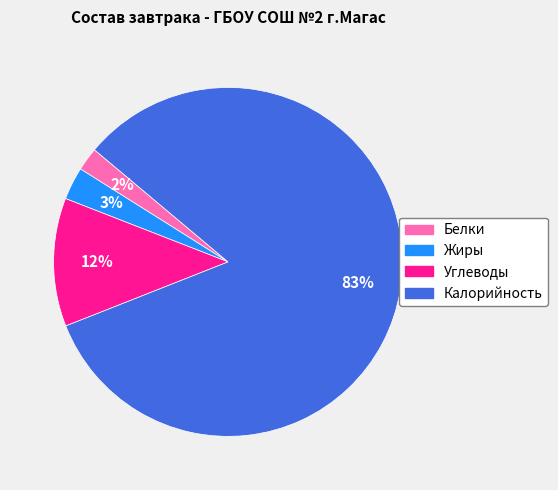

Which category has the smallest portion of the pie?

Белки